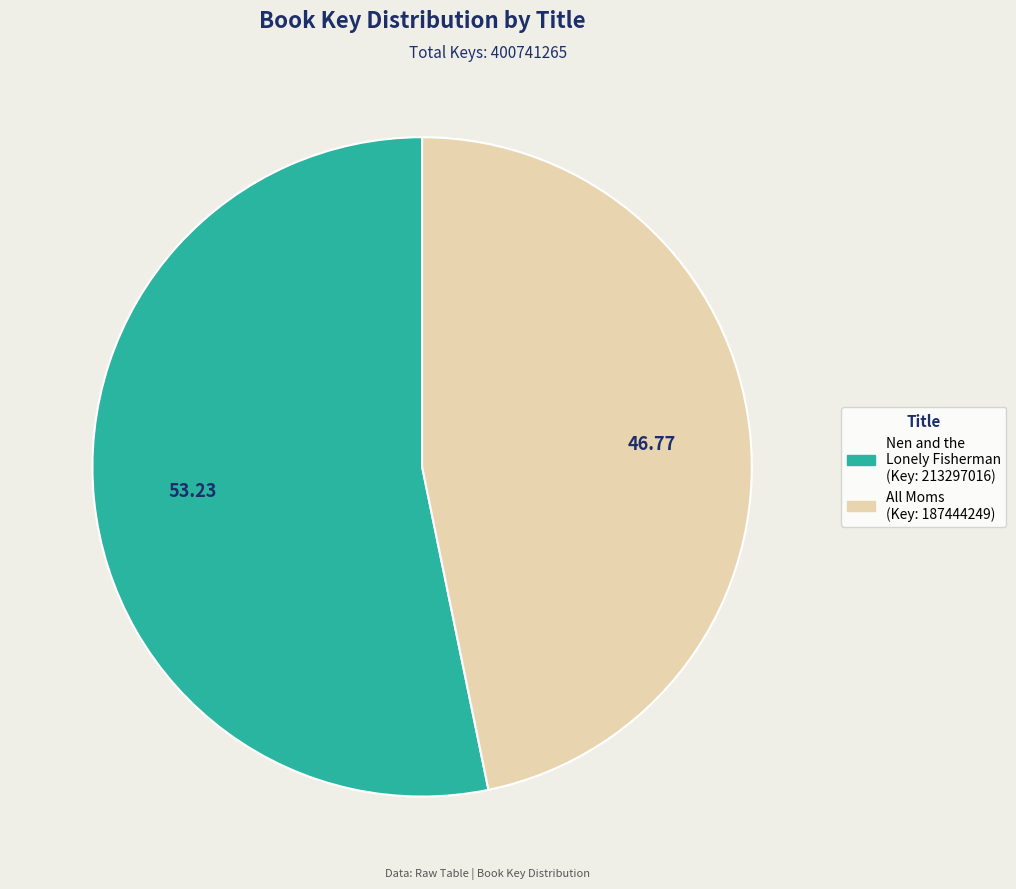

Is there any slice that represents more than half of the pie?

Yes